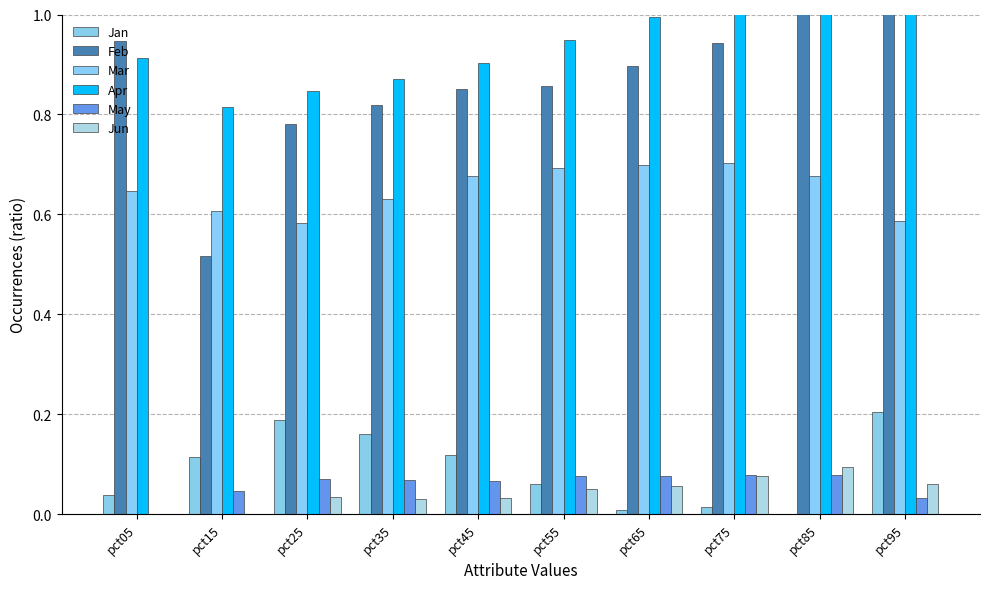

What is the maximum value shown in the chart?

1.4